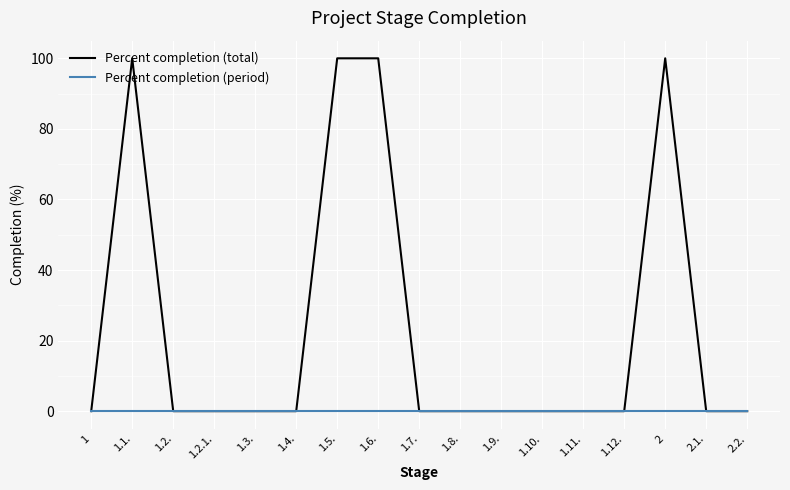

The Percent completion (total) series shows 63 at 1.4.. True or false?

False